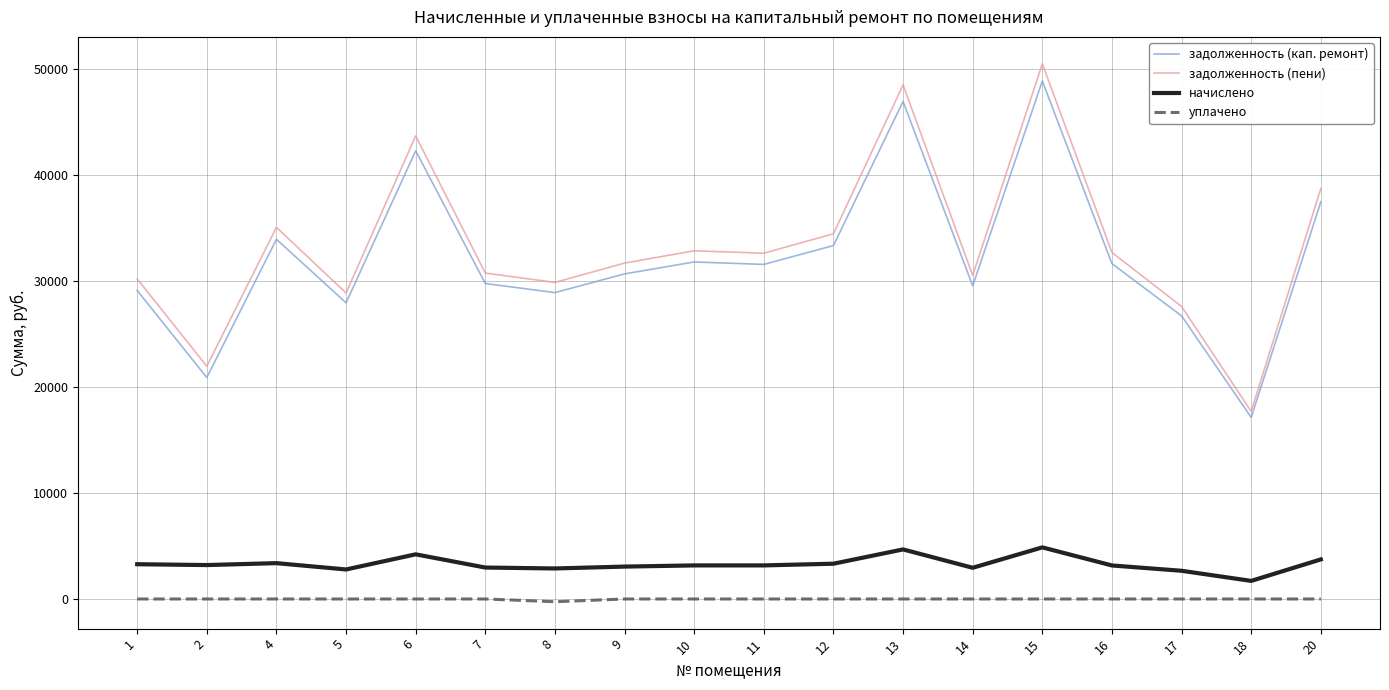

What is the average value of the уплачено series?

-14.4